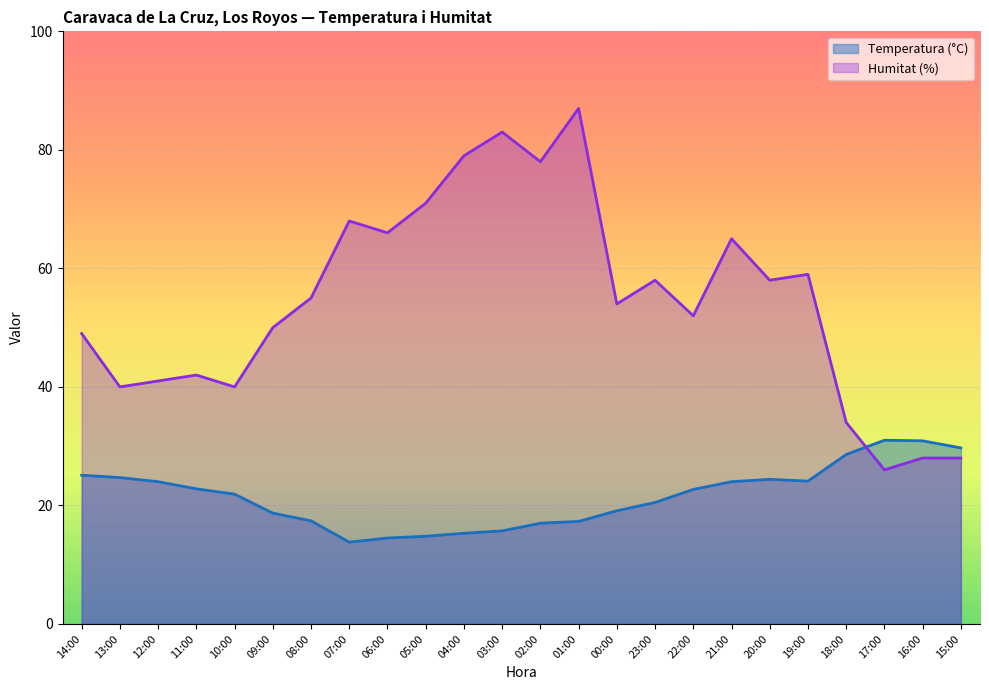

Which category has the highest value in the Humitat (%) series?

01:00